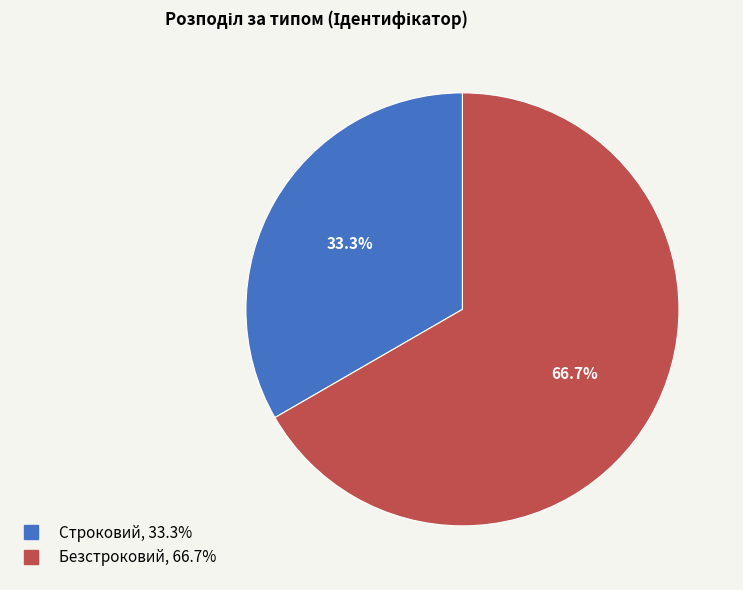

Which has a higher value, Строковий or Безстроковий?

Безстроковий